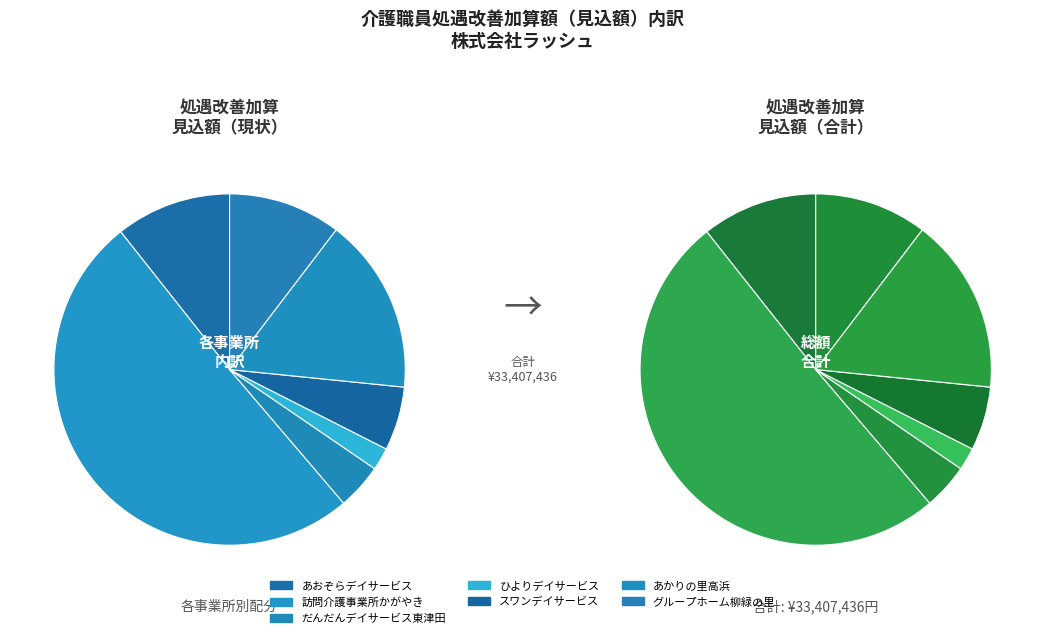

Combined, do だんだんデイサービス東津田 and スワンデイサービス account for over 50%?

No